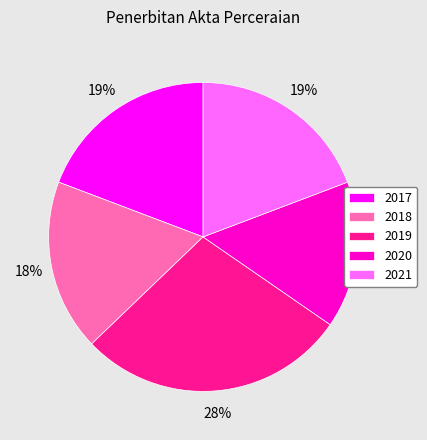

How many slices are in this pie chart?

5